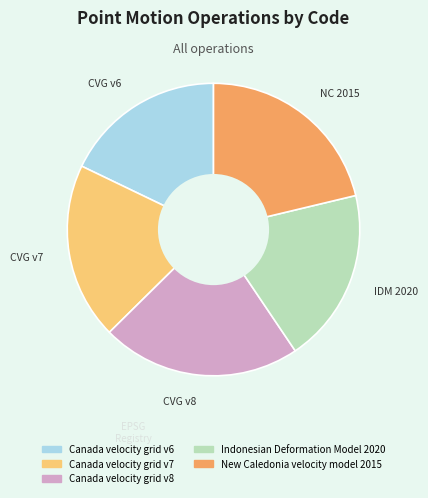

Combined, do Indonesian Deformation Model 2020 and Canada velocity grid v7 account for over 50%?

No